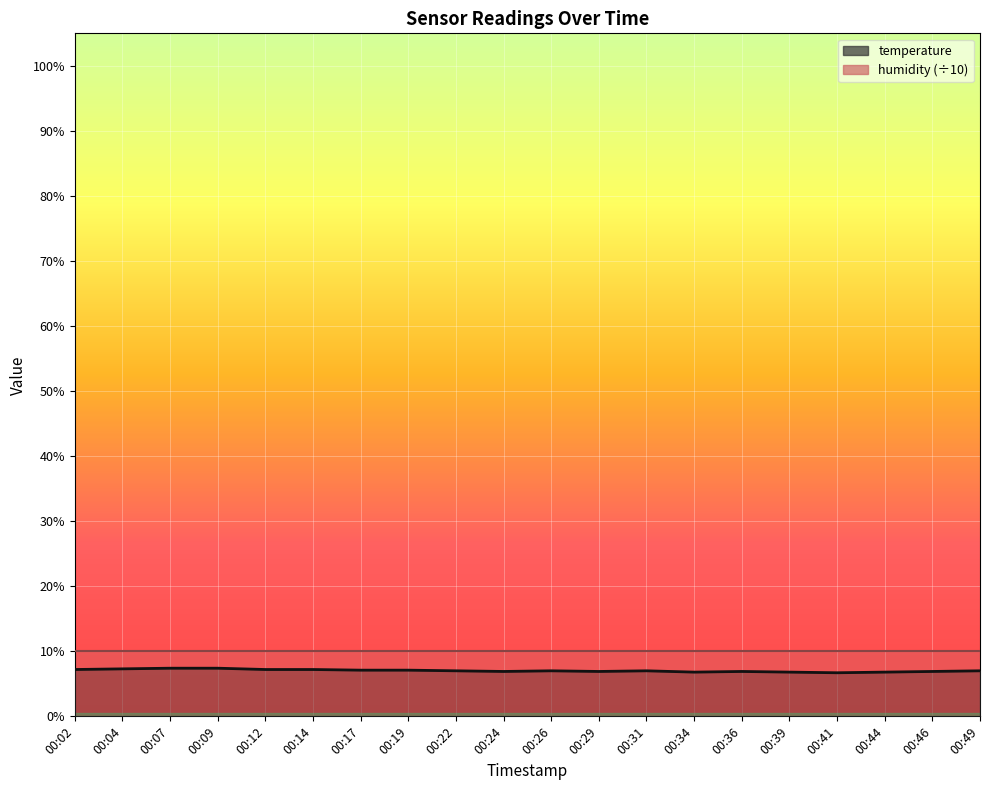

What is the change in value from 00:04 to 00:31?

-0.3